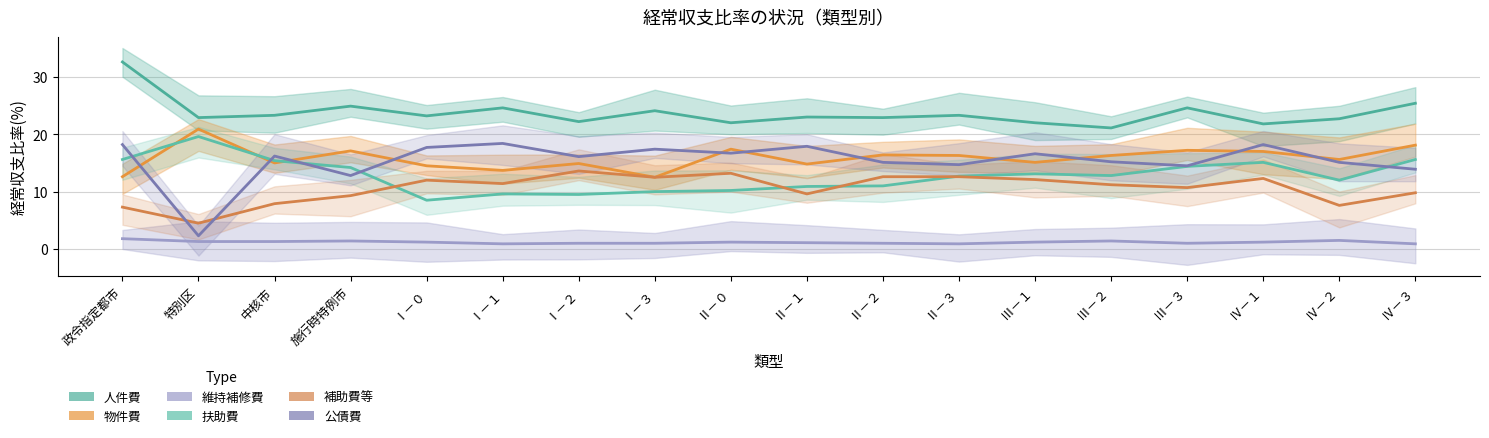

Reading right to left, extract all data points from this chart.

人件費: 25.4	22.7	21.8	24.6	21.1	22.0	23.3	22.9	23.0	22.0	24.1	22.2	24.6	23.2	24.9	23.3	22.9	32.6
物件費: 18.1	15.6	17.0	17.2	16.3	15.1	16.3	16.4	14.8	17.4	12.5	14.9	13.7	14.5	17.1	15.0	20.9	12.6
維持補修費: 0.9	1.5	1.2	1.0	1.4	1.2	0.9	1.0	1.1	1.2	1.0	1.0	0.9	1.2	1.4	1.3	1.3	1.8
扶助費: 15.6	12.0	15.1	14.4	12.8	13.1	12.7	11.0	10.9	10.2	10.0	9.5	9.6	8.5	14.2	15.4	19.6	15.6
補助費等: 9.8	7.6	12.3	10.7	11.2	12.1	12.6	12.6	9.6	13.2	12.5	13.6	11.4	12.0	9.3	7.9	4.5	7.3
公債費: 13.9	15.1	18.2	14.5	15.2	16.6	14.7	15.1	17.9	16.7	17.4	16.1	18.4	17.7	12.8	16.2	2.3	18.2